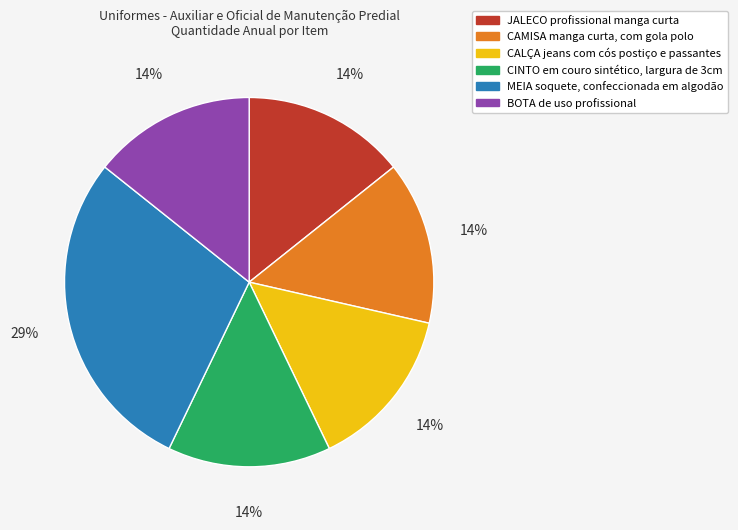

Is CINTO em couro sintético, largura de 3cm the majority of the pie?

No